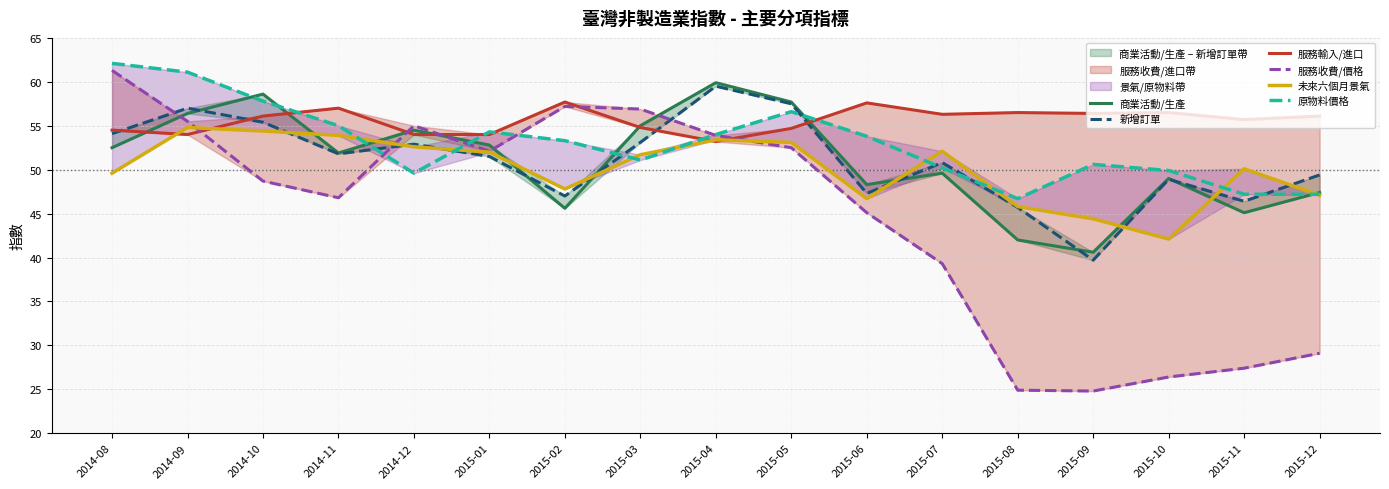

At which label does 商業活動/生產 first exceed 51?

2014-08